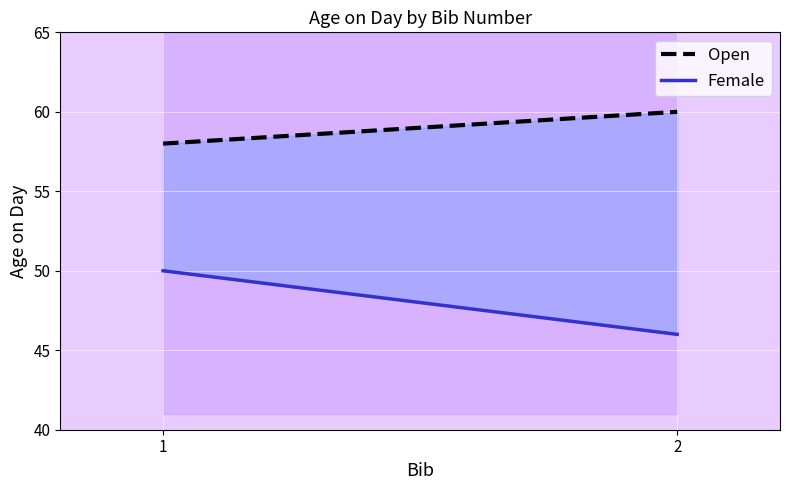

What is the highest value of the Female series?

50